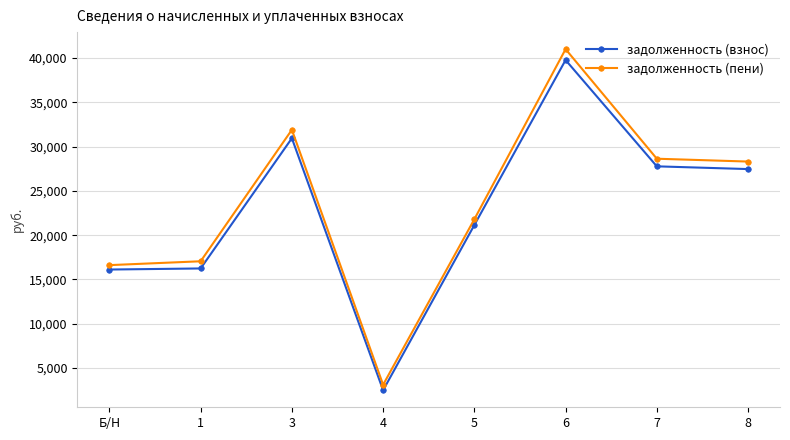

What is the spread (max minus min) of values at 3?

956.2